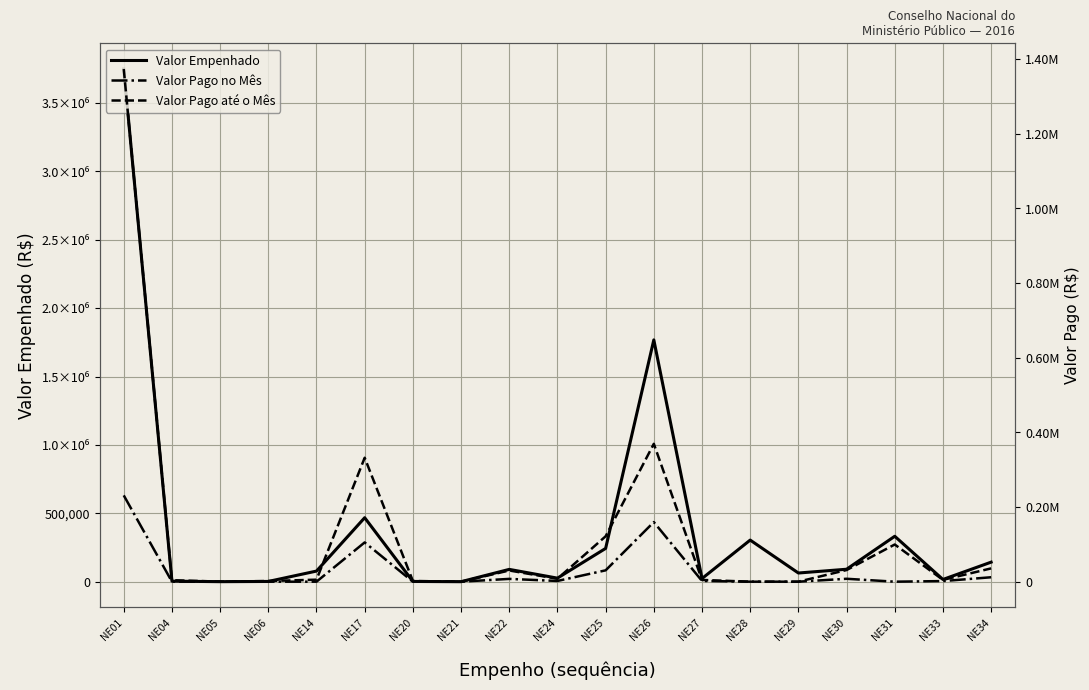

Reading right to left, transcribe all the data shown in this chart.

Valor Empenhado: 142870.9	16323.1	332050.9	91015.6	63408.0	304166.7	23000.0	1767819.7	243217.0	25956.7	90000.0	11.6	1810.0	467767.1	77610.2	1780.0	167.8	3993.3	3748029.1
Valor Pago no Mês: 11873.4	1632.3	0.0	7800.0	0.0	0.0	2005.6	159705.4	30402.1	1957.1	7500.0	0.0	0.0	105227.8	0.0	0.0	167.8	0.0	231261.4
Valor Pago até o Mês: 35620.3	4896.9	99615.3	31200.0	0.0	0.0	4673.4	369363.2	121608.5	7828.4	30000.0	11.6	1810.0	332050.9	5354.6	1780.0	167.8	3993.3	1373466.5